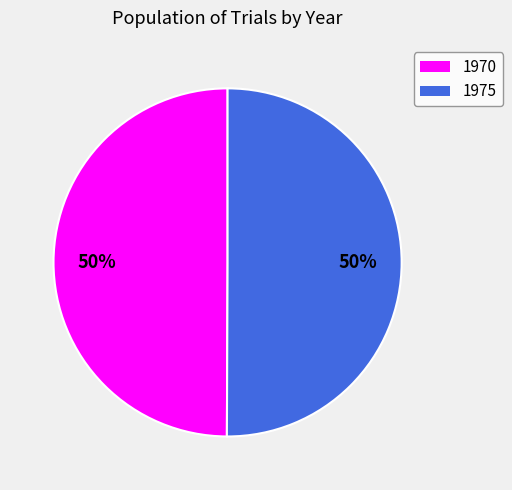

How many slices are in this pie chart?

2